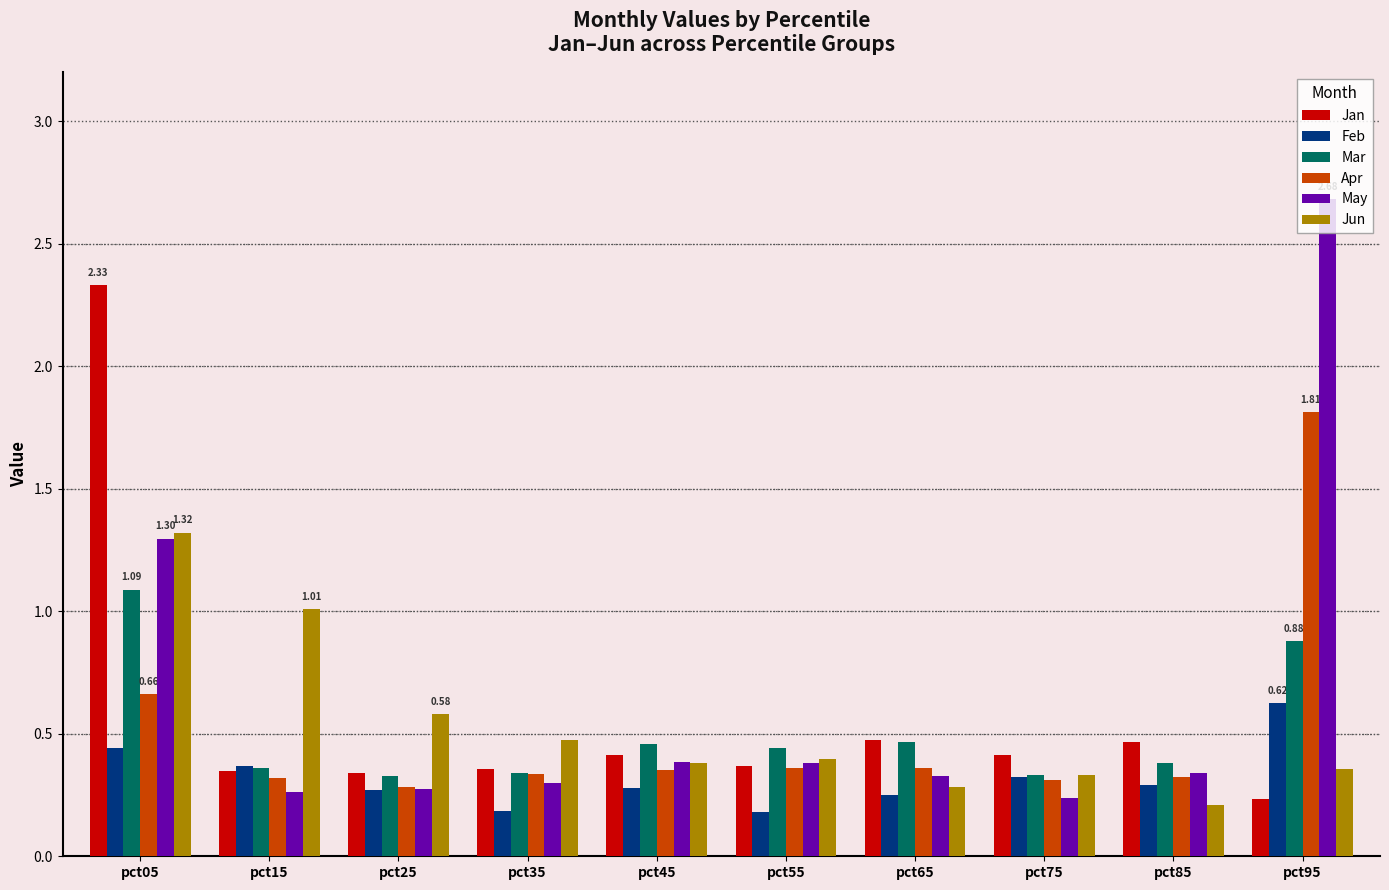

What is the difference between the maximum and second lowest values in the Mar series?

0.8